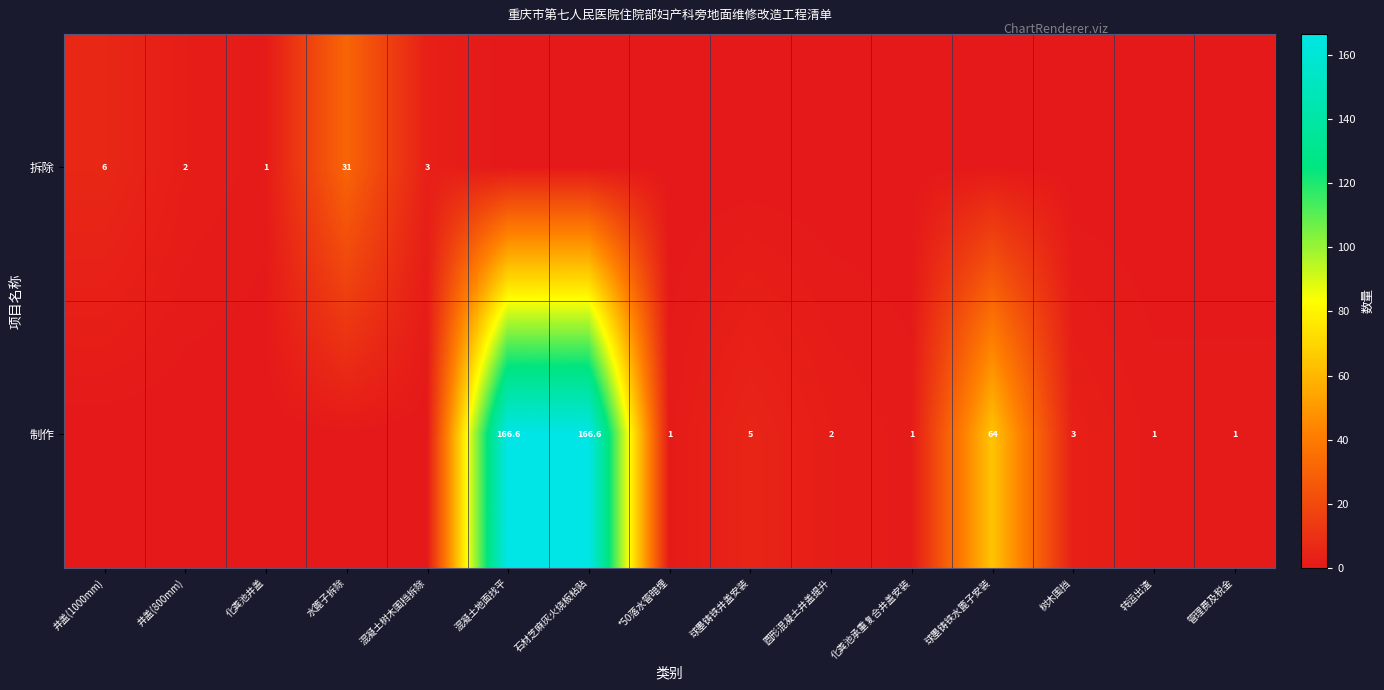

The 制作 series shows 2.8 at 球墨铸铁井盖安装. True or false?

False